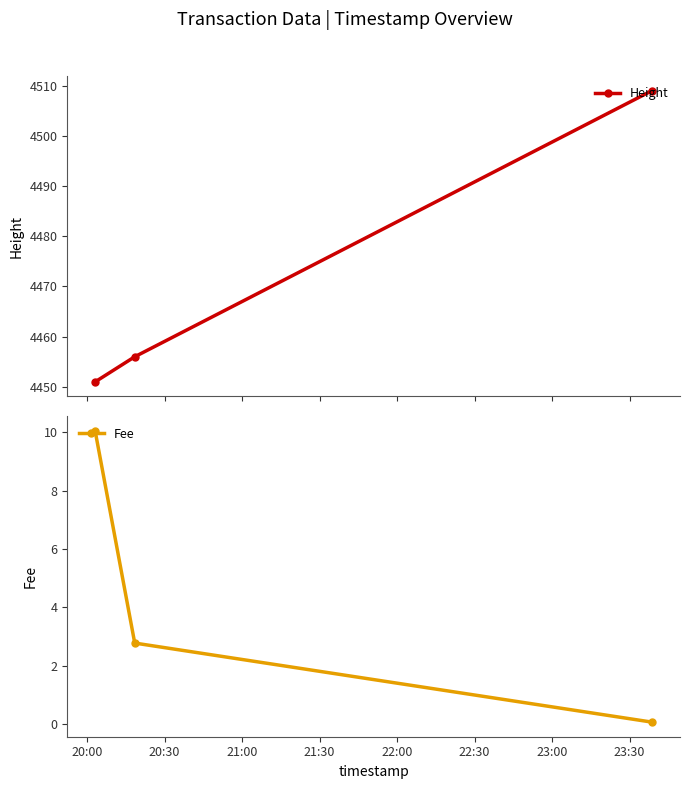

How many lines are shown in the chart?

2